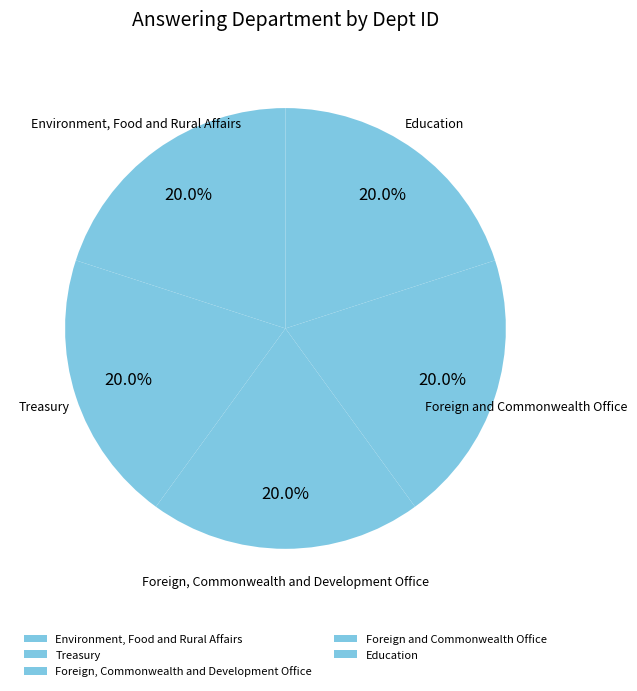

How many slices are in this pie chart?

5